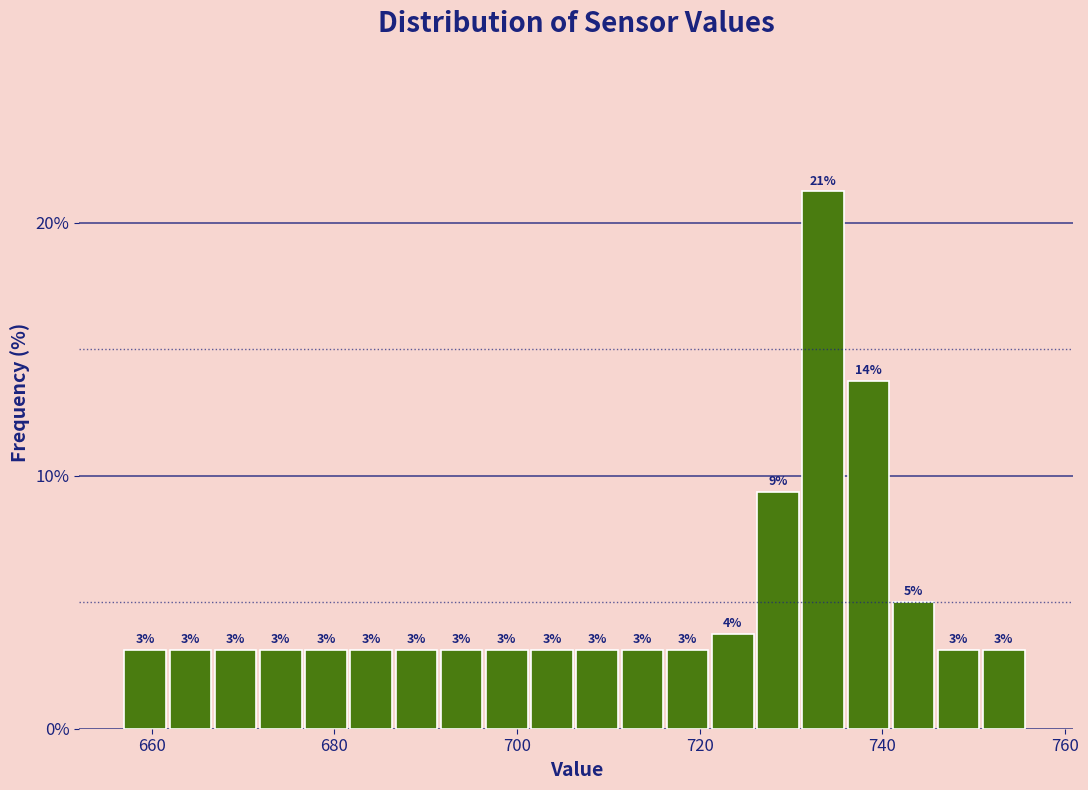

Read against the x-axis, roughly where is the centre of the tallest bar?

734